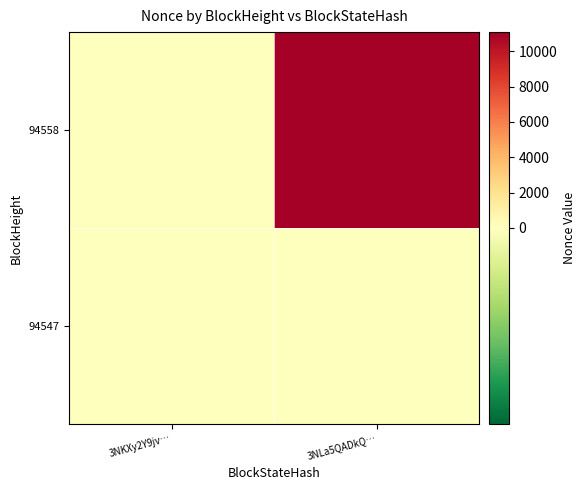

Rank the series by their maximum value, from highest to lowest.

94558, 94547